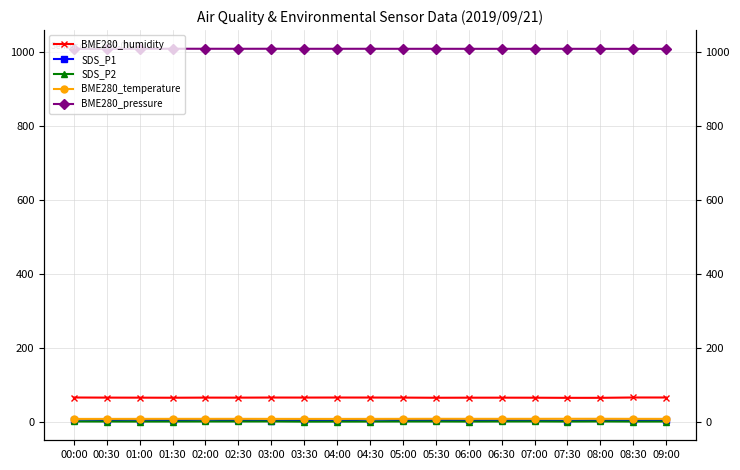

Does the chart display data point markers on the line(s)?

Yes